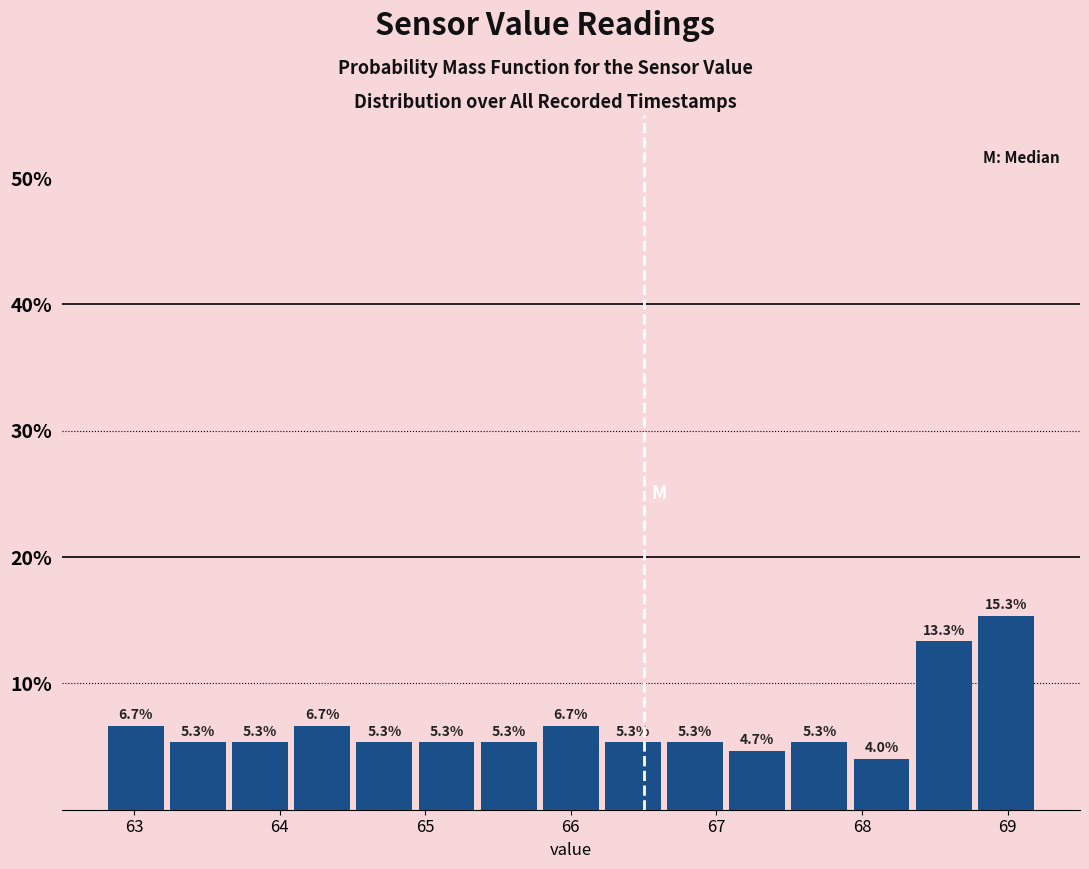

Reading left to right, transcribe this chart: for each bar, give the range it covers on the x-axis and its height. The bar edges are not printed on the chart, so give them approximately, as read against the axis.

62.8 to 63.2: 6.7
63.2 to 63.7: 5.3
63.7 to 64.1: 5.3
64.1 to 64.5: 6.7
64.5 to 64.9: 5.3
64.9 to 65.4: 5.3
65.4 to 65.8: 5.3
65.8 to 66.2: 6.7
66.2 to 66.6: 5.3
66.6 to 67.1: 5.3
67.1 to 67.5: 4.7
67.5 to 67.9: 5.3
67.9 to 68.3: 4.0
68.3 to 68.8: 13.3
68.8 to 69.2: 15.3